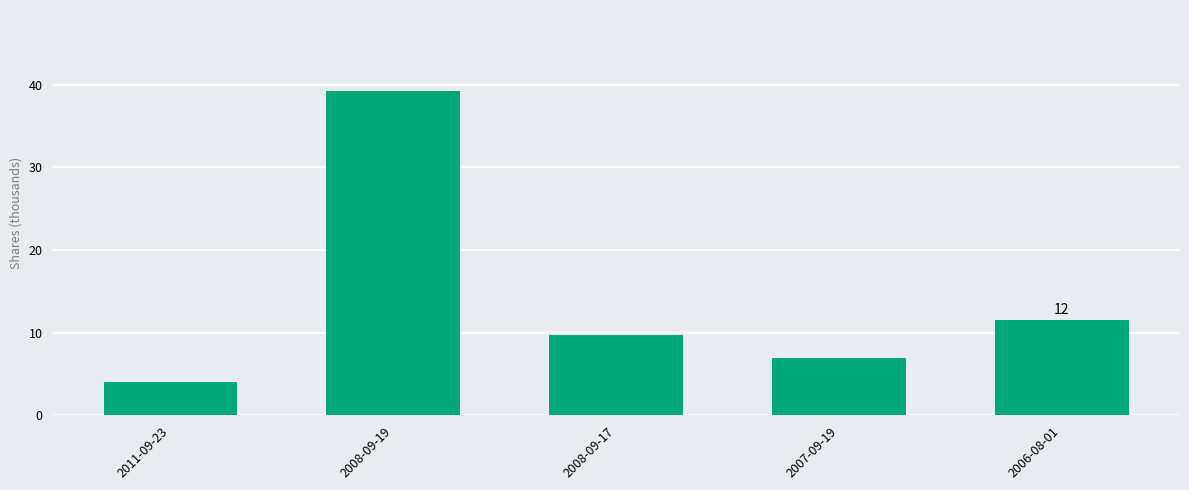

Rank the categories by value from lowest to highest.

2011-09-23, 2007-09-19, 2008-09-17, 2006-08-01, 2008-09-19